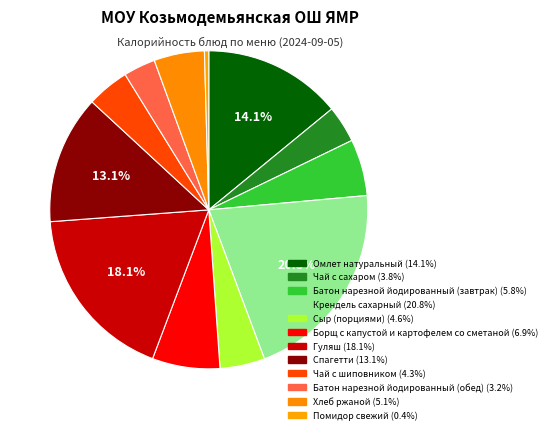

Which has a higher value, Хлеб ржаной or Крендель сахарный?

Крендель сахарный